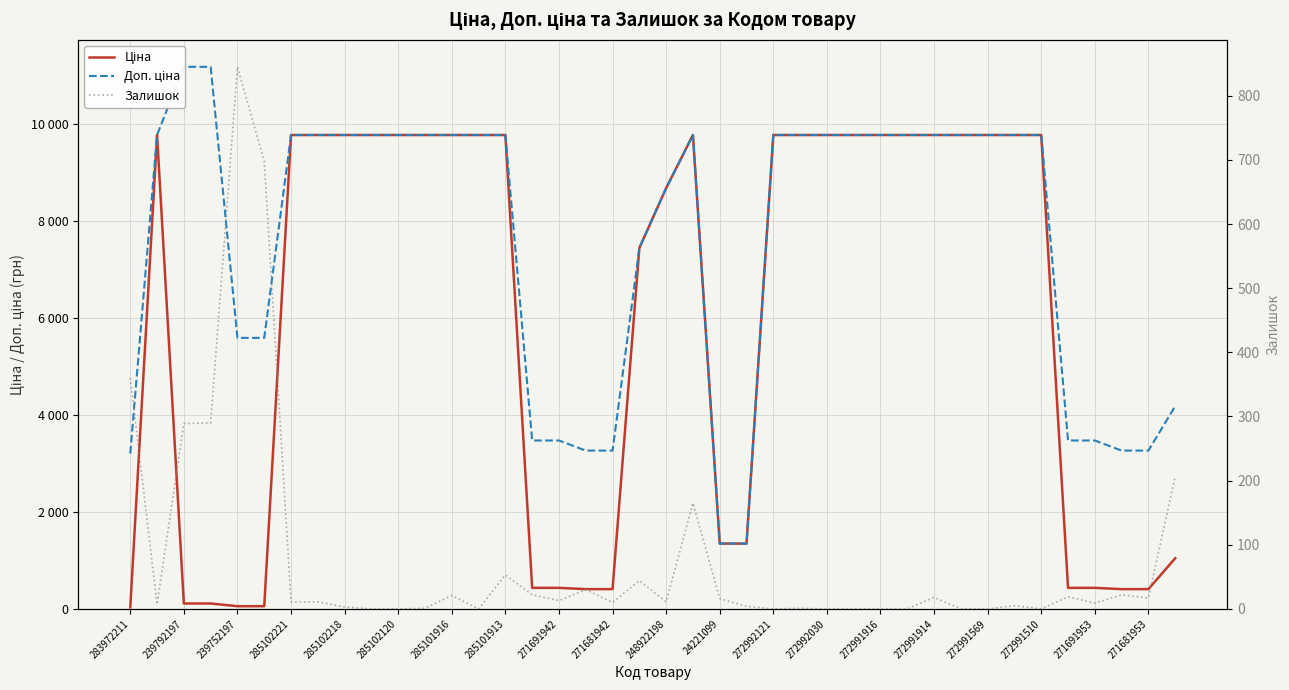

True or false: Доп. ціна and Ціна intersect in this chart.

False